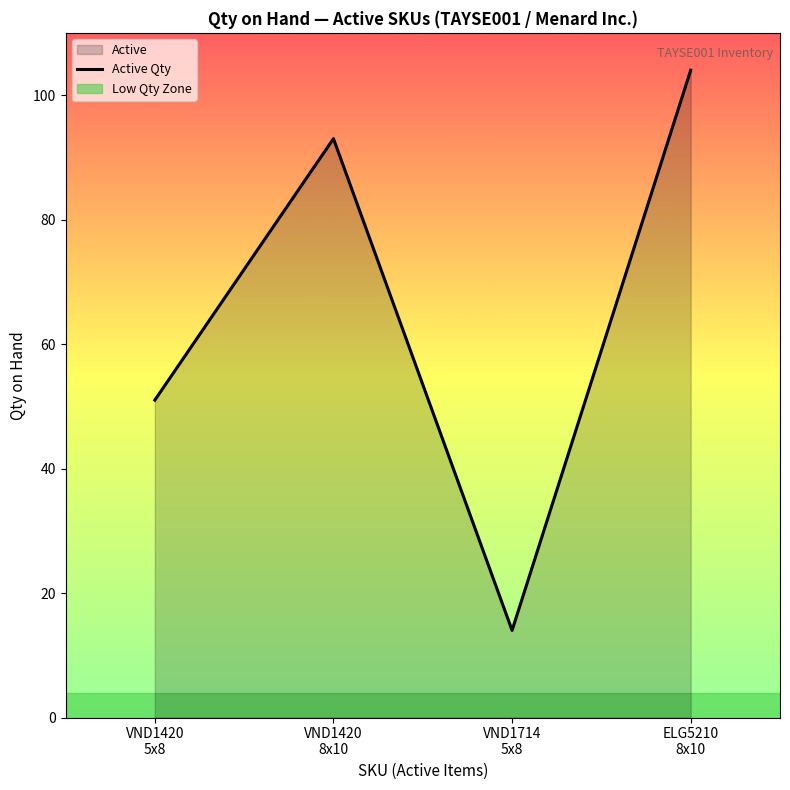

Is it true that the value at VND1714
5x8 is 21?

False